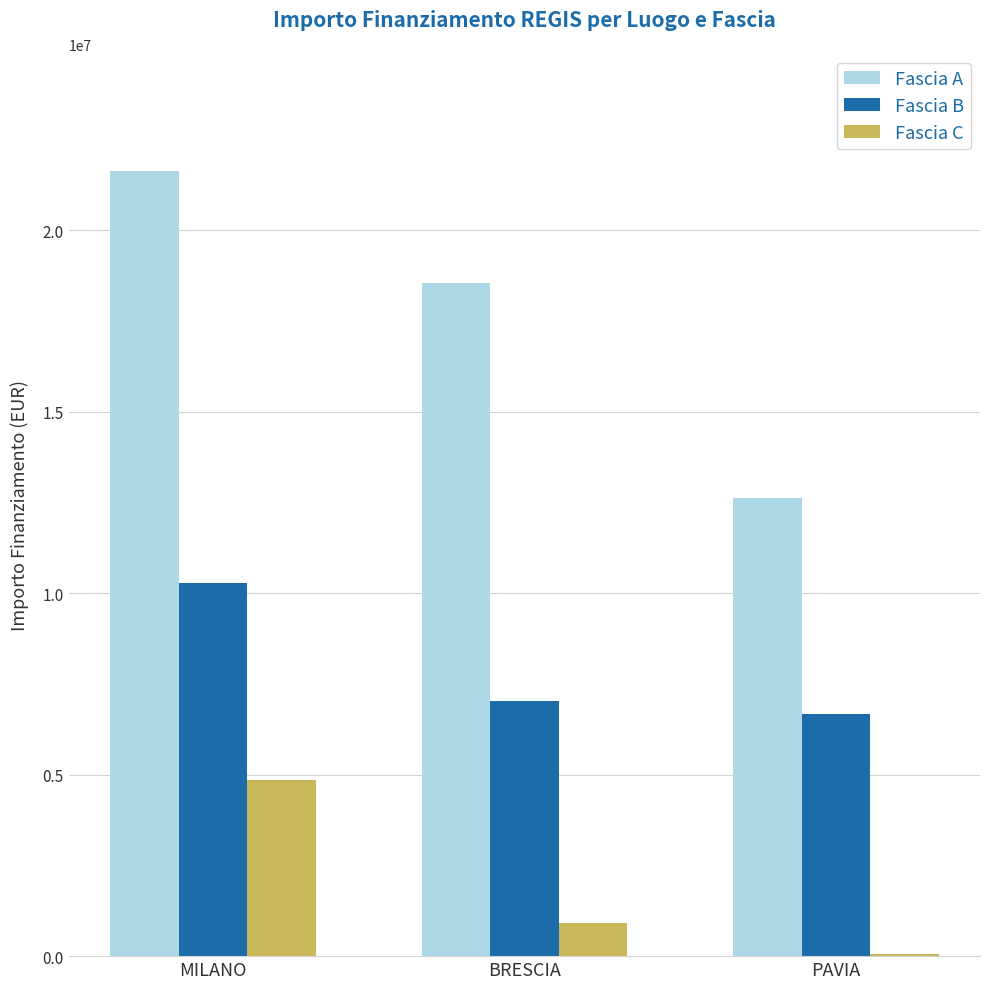

At which label is Fascia C closest to 2458774?

BRESCIA